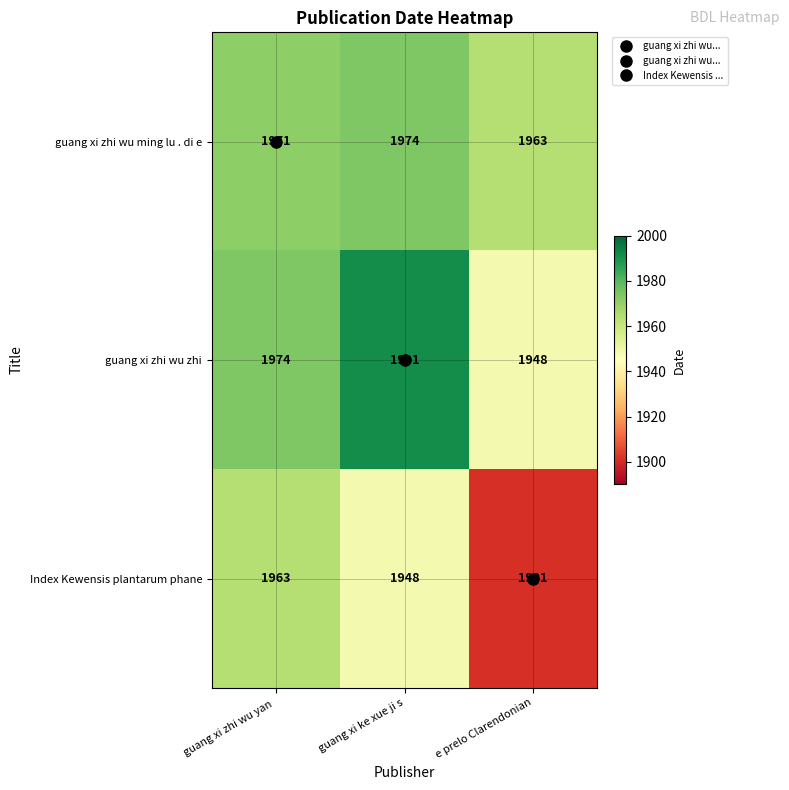

Which series changed the most between guang xi zhi wu yan  and guang xi ke xue ji s?

guang xi zhi wu zhi